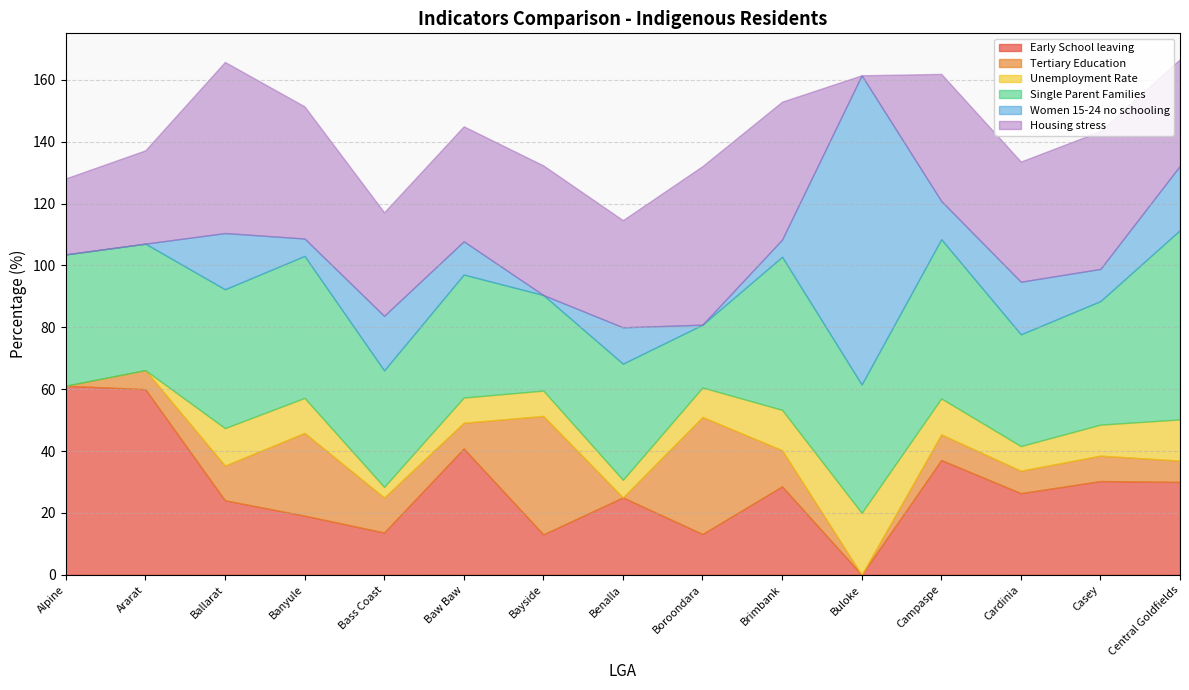

Between which two adjacent categories do Tertiary Education and Women 15-24 no schooling first intersect?

Ararat and Ballarat